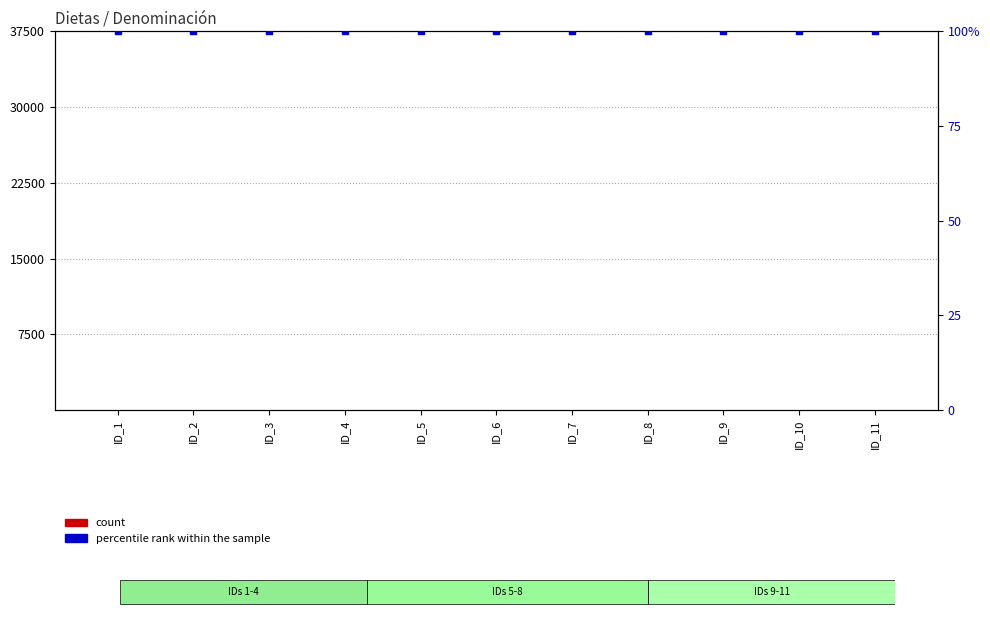

Which series reaches the minimum Y coordinate?

count